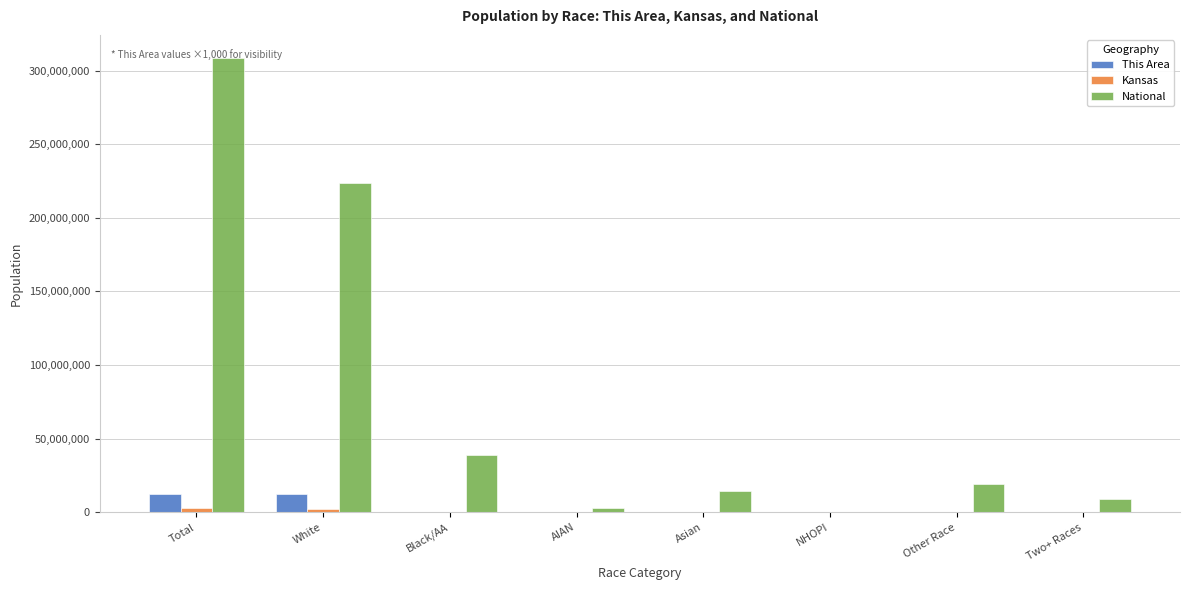

The value of National at White is 400578068. True or false?

False